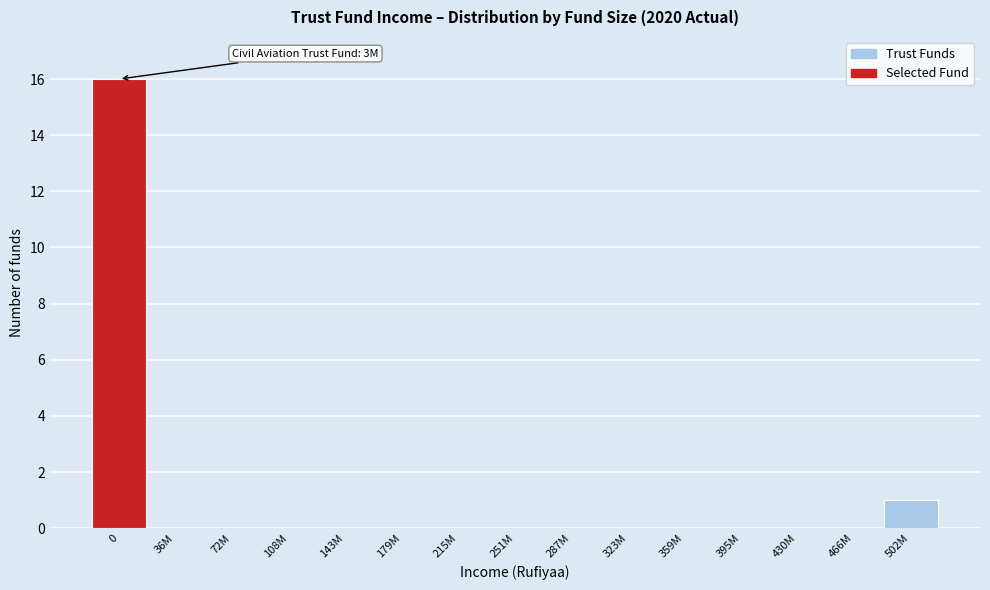

Reading left to right, extract all data points from this chart.

0=16	36M=0	72M=0	108M=0	143M=0	179M=0	215M=0	251M=0	287M=0	323M=0	359M=0	395M=0	430M=0	466M=0	502M=1